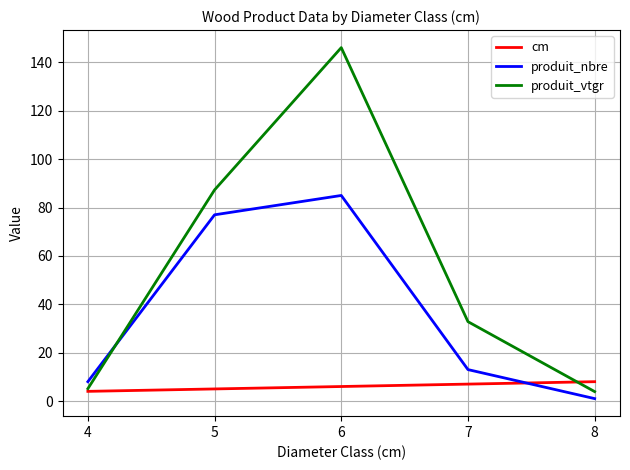

Reading left to right, what are all the values shown in this chart?

cm: 4.0	5.0	6.0	7.0	8.0
produit_nbre: 8.0	77.0	85.0	13.0	1.0
produit_vtgr: 5.1	87.3	146.1	32.8	3.9